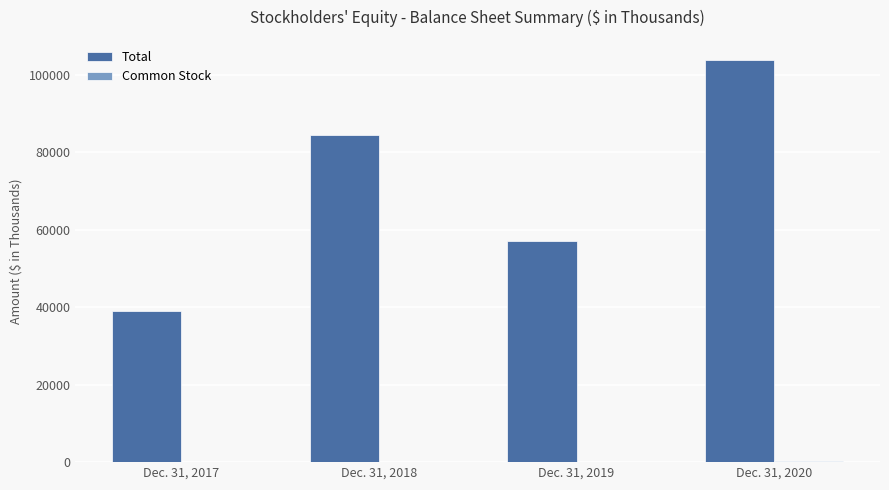

What is the spread (max minus min) of values at Dec. 31, 2018?

84383